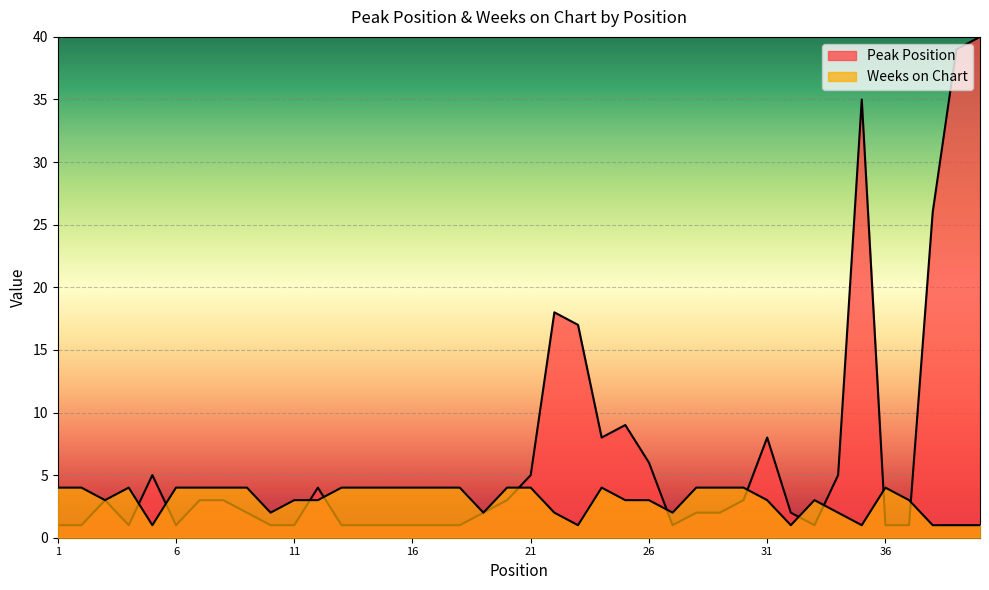

Where does the Peak Position series first go above 2?

3